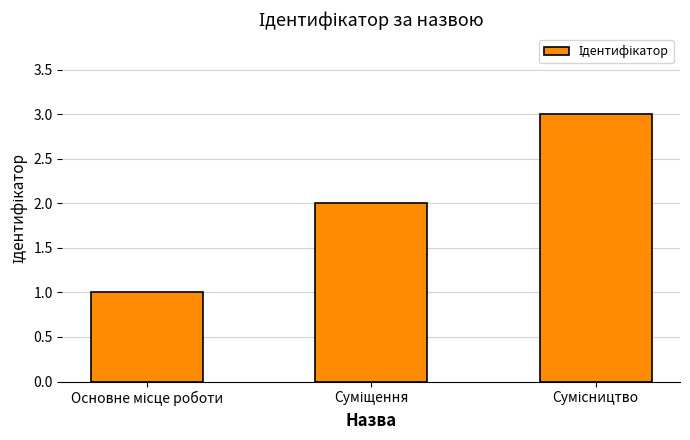

What is the sum of all values?

6